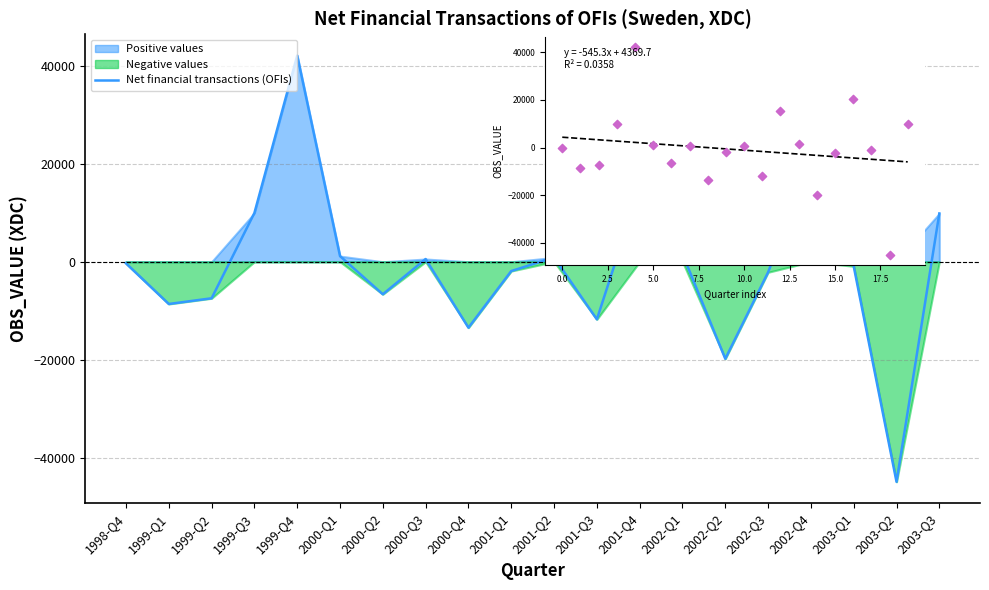

Which has a higher value, 2000-Q3 or 2002-Q3?

2000-Q3